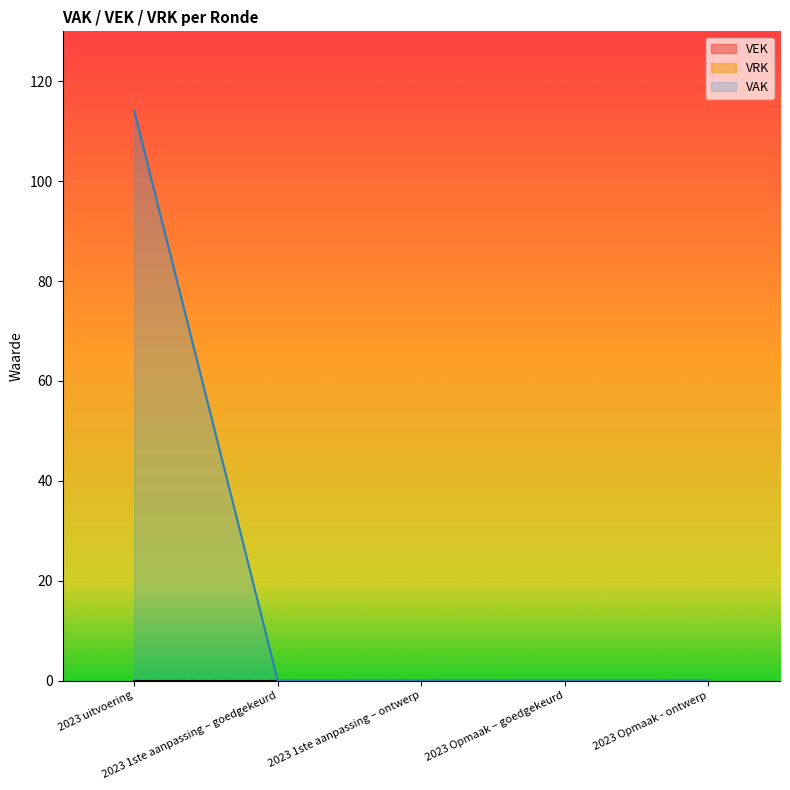

Reading left to right, transcribe all the data shown in this chart.

VEK: 2023 uitvoering=0	2023 1ste aanpassing – goedgekeurd=0	2023 1ste aanpassing – ontwerp=0	2023 Opmaak – goedgekeurd=0	2023 Opmaak - ontwerp=0
VRK: 2023 uitvoering=0	2023 1ste aanpassing – goedgekeurd=0	2023 1ste aanpassing – ontwerp=0	2023 Opmaak – goedgekeurd=0	2023 Opmaak - ontwerp=0
VAK: 2023 uitvoering=114	2023 1ste aanpassing – goedgekeurd=0	2023 1ste aanpassing – ontwerp=0	2023 Opmaak – goedgekeurd=0	2023 Opmaak - ontwerp=0